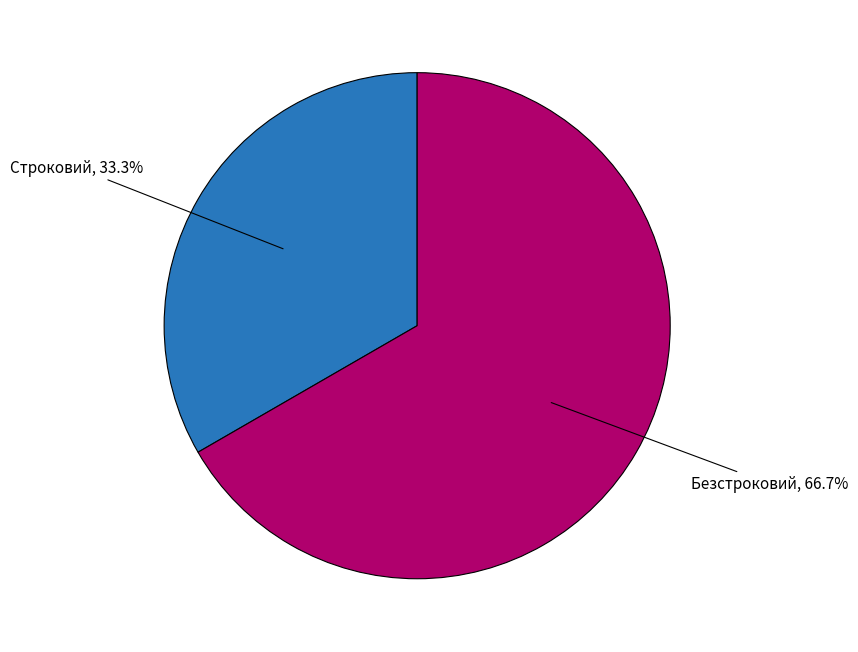

To the nearest percent, what is the difference between the largest and smallest slice percentages?

33%